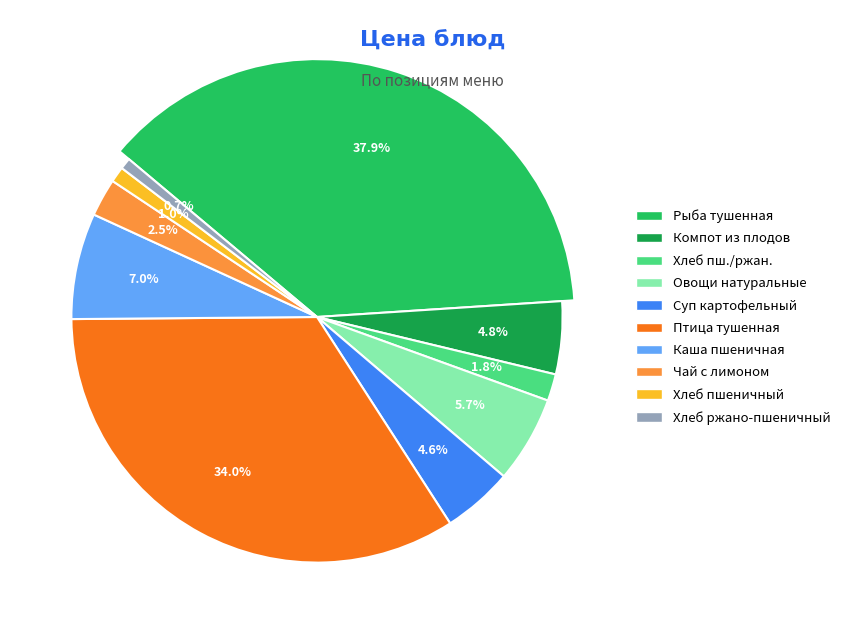

Is Хлеб ржано-пшеничный the majority of the pie?

No